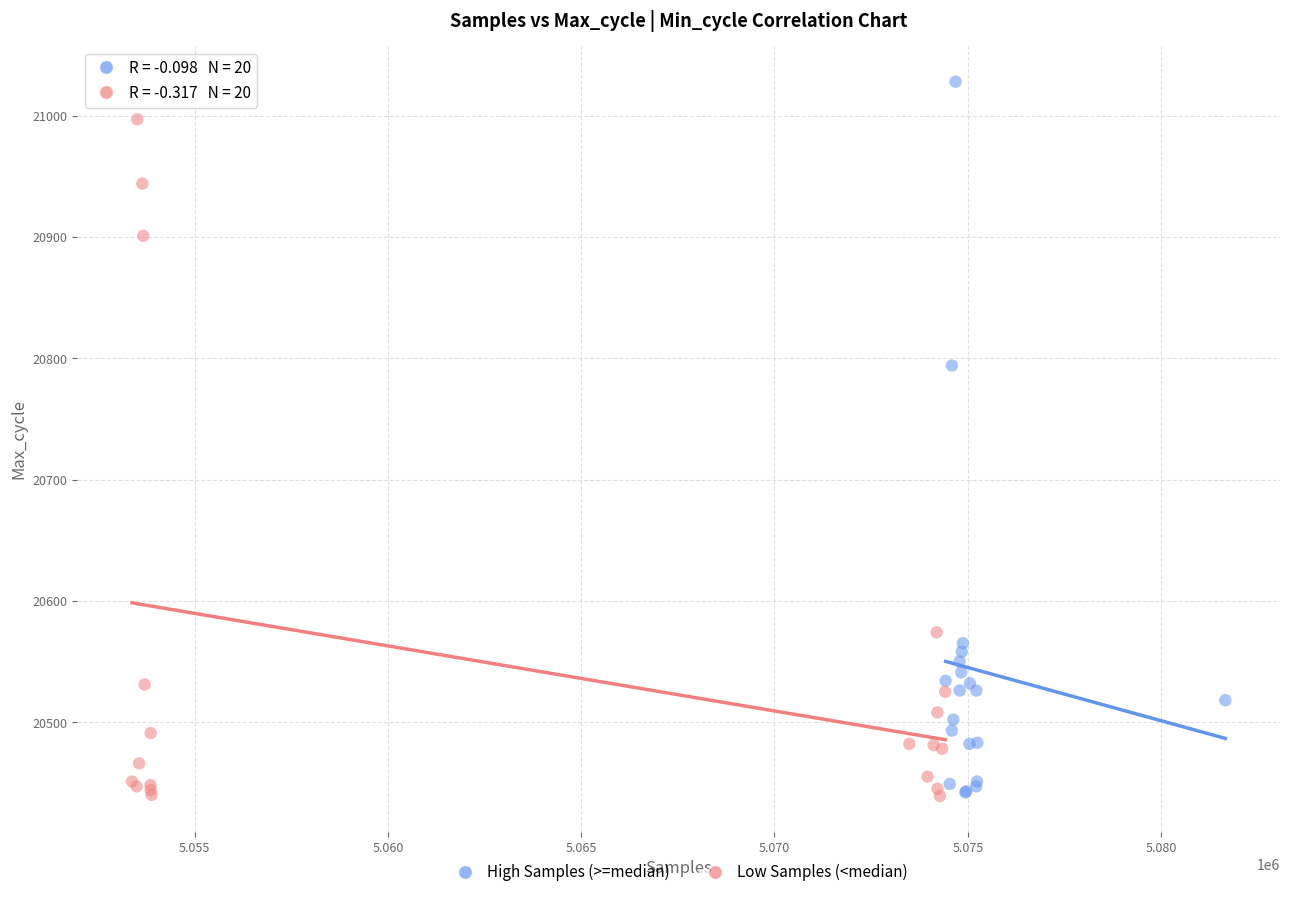

Which series reaches the maximum Y coordinate?

High Samples (>=median)